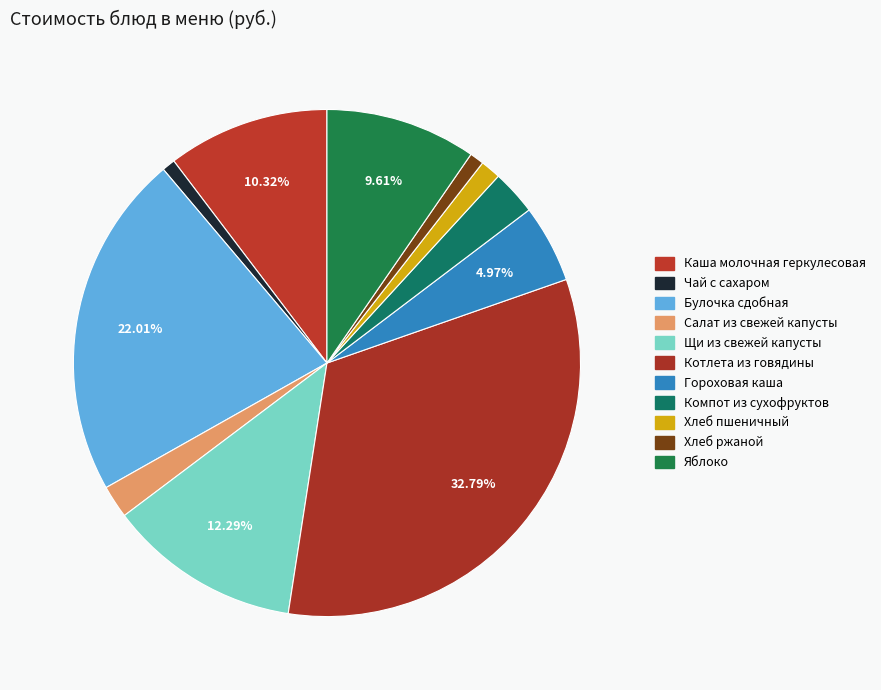

Does Чай с сахаром represent more than half of the total?

No